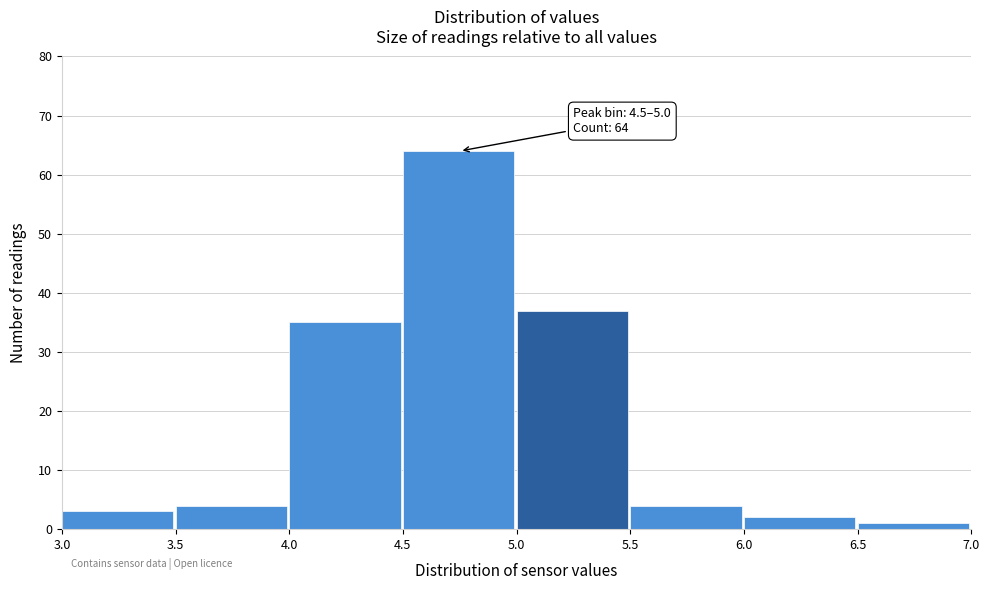

Which range on the x-axis has the tallest bar?

4.5 to 5.0